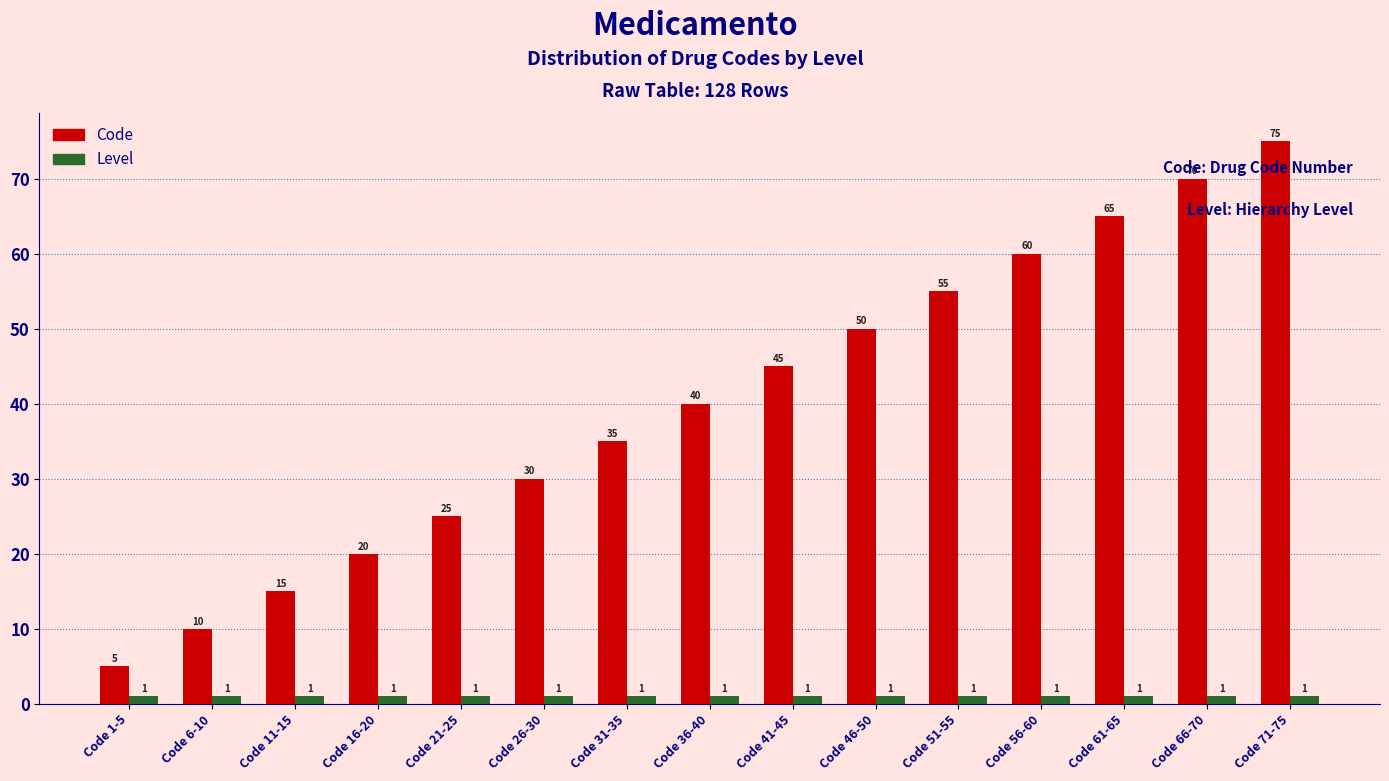

What is the label of the 2nd bar from the right?

Code 66-70